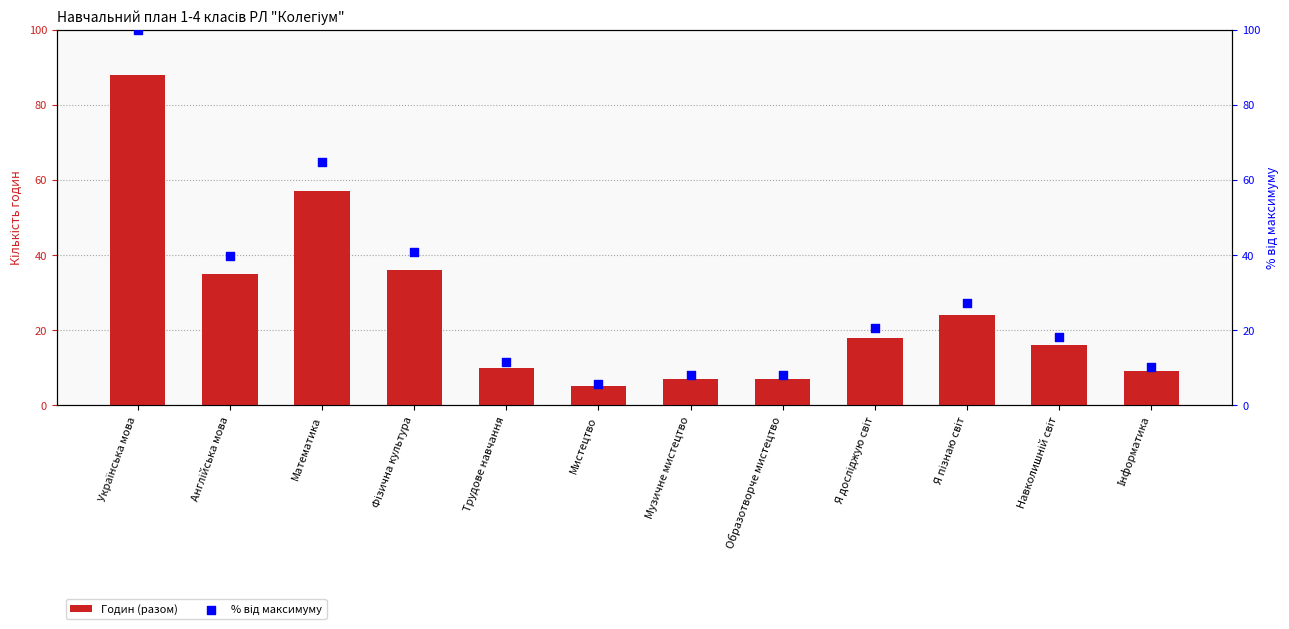

Which series has the largest total across all categories?

% від максимуму